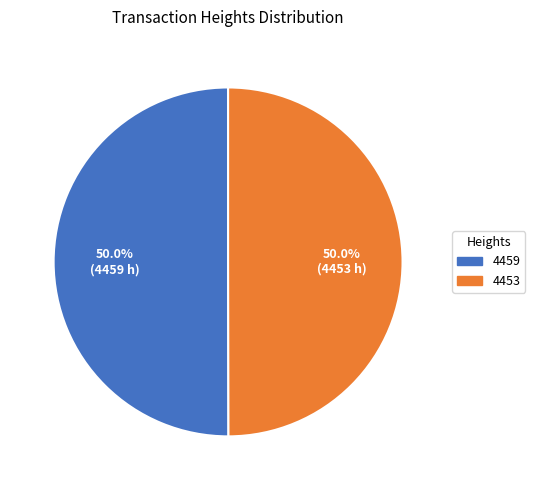

How much of the chart is everything except 4453?

50.0%